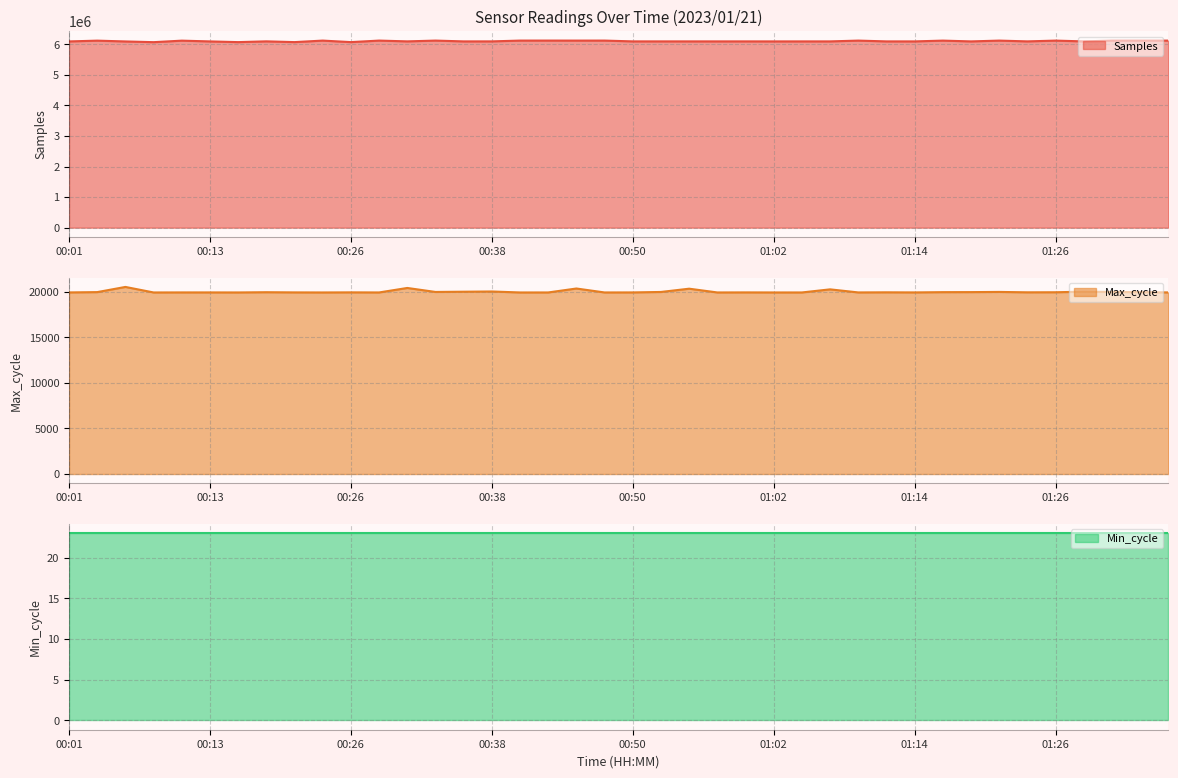

What is the label of the 14th point from the right?

01:05